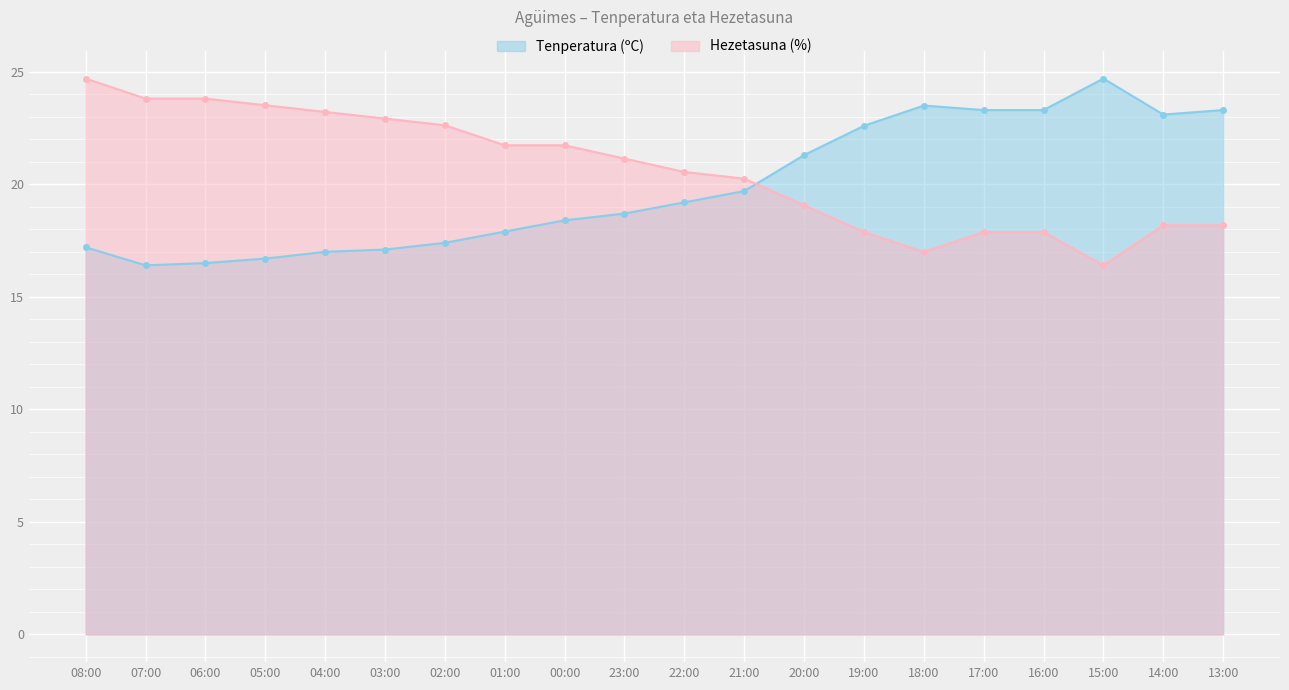

At how many categories does at least one series exceed 18?

20